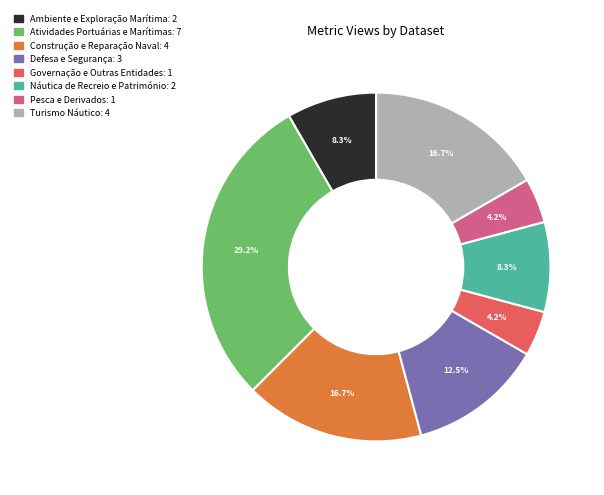

What is the largest slice in the pie chart?

Atividades Portuárias e Marítimas: 7